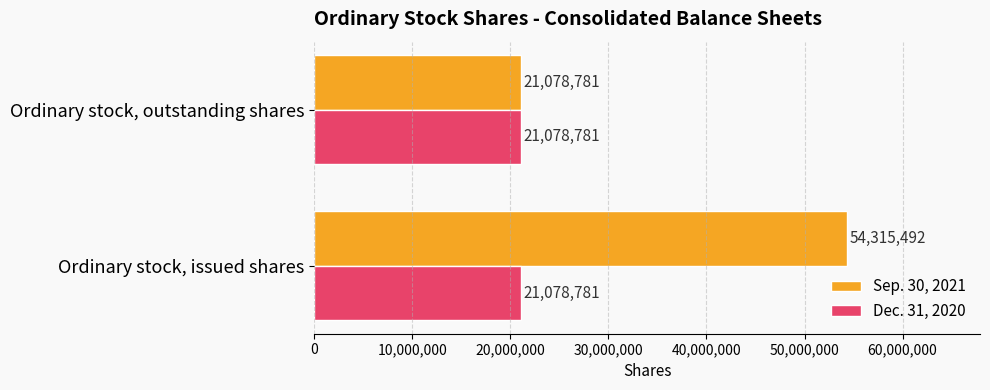

How many Sep. 30, 2021 values are between 21078781 and 54315492?

2